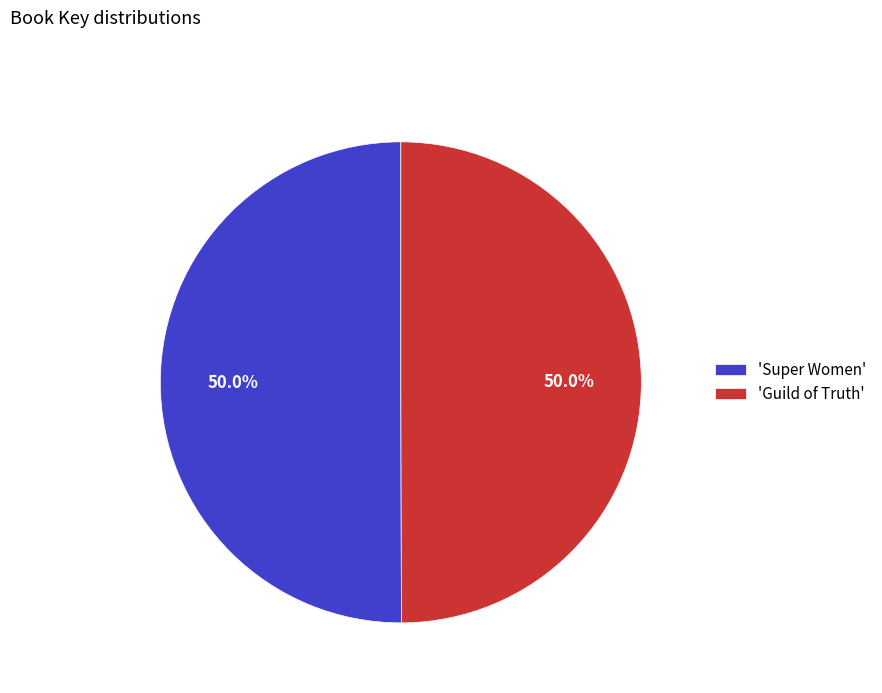

Count the number of slices in the pie.

2